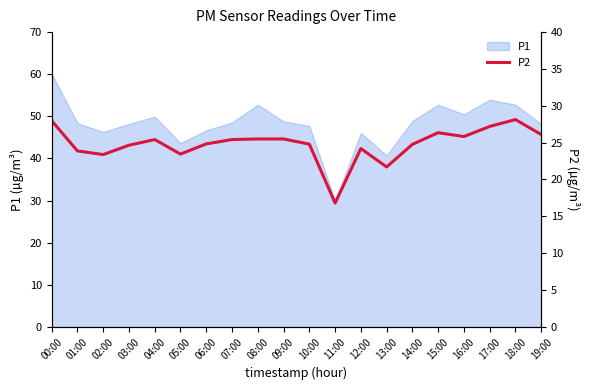

What is the greatest value displayed?

28.1